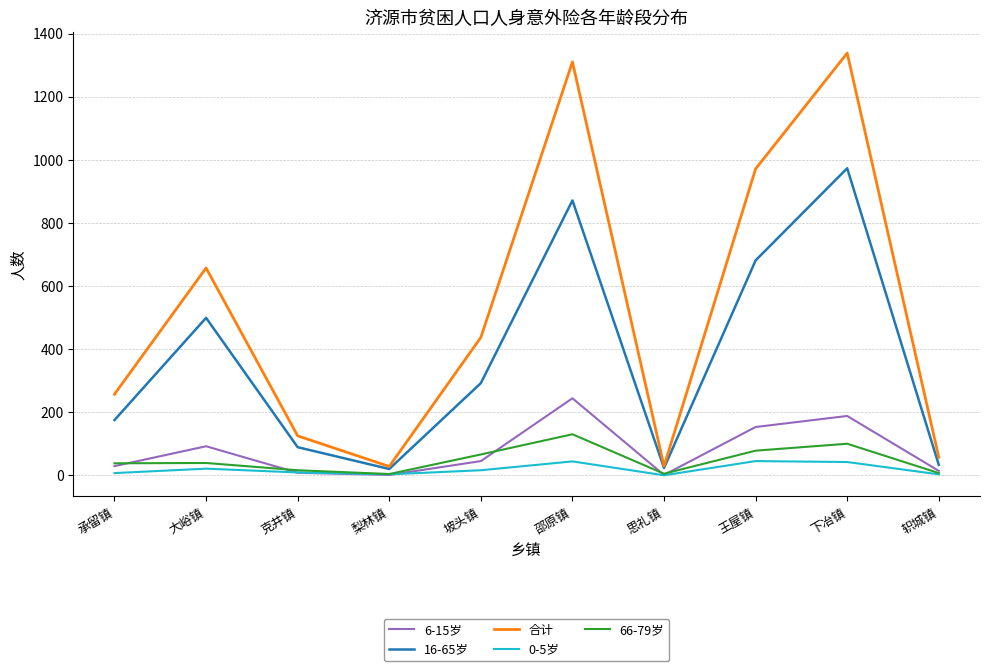

Which series has the largest total across all categories?

合计